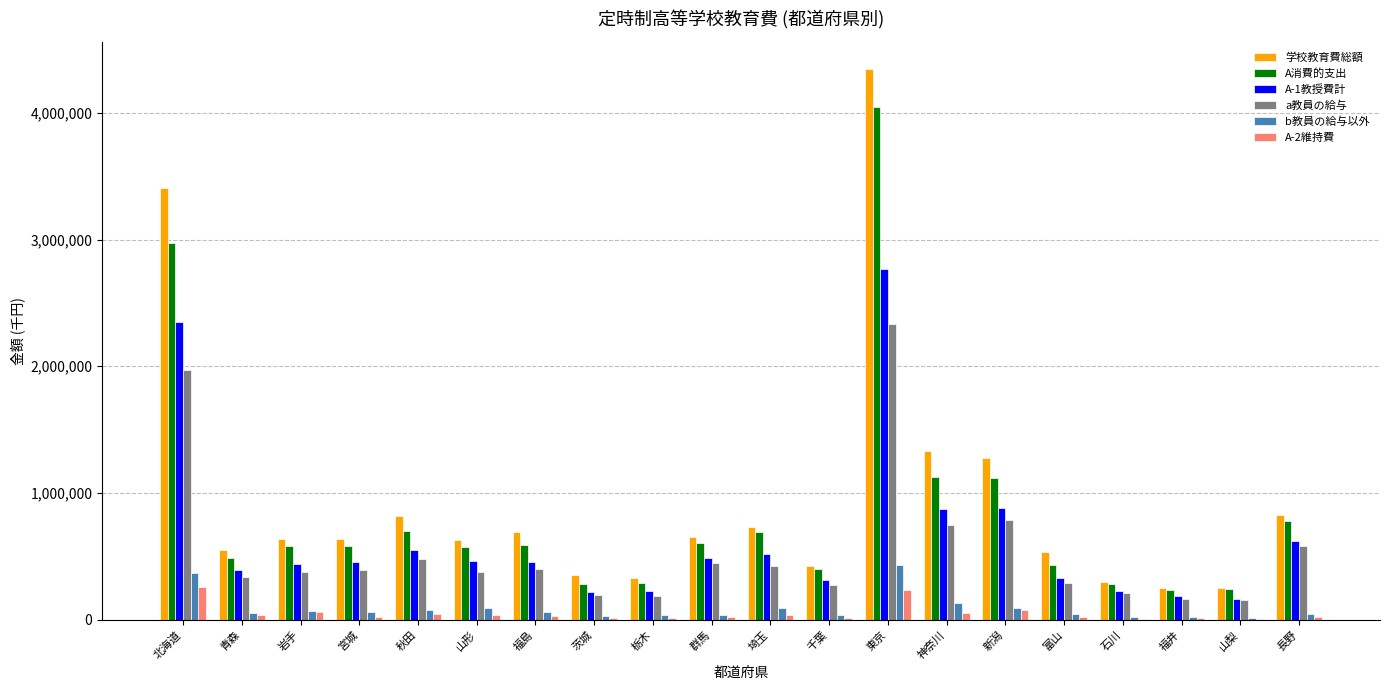

Where does the 学校教育費総額 series first go above 637954?

北海道